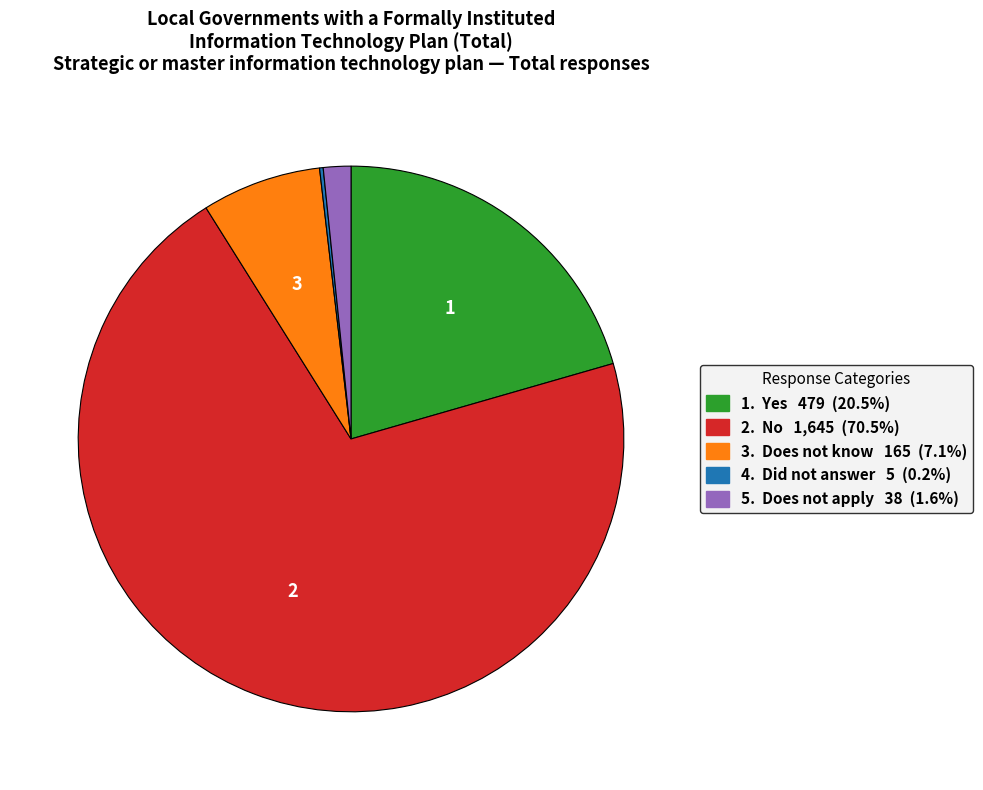

Is there any slice that represents more than half of the pie?

Yes